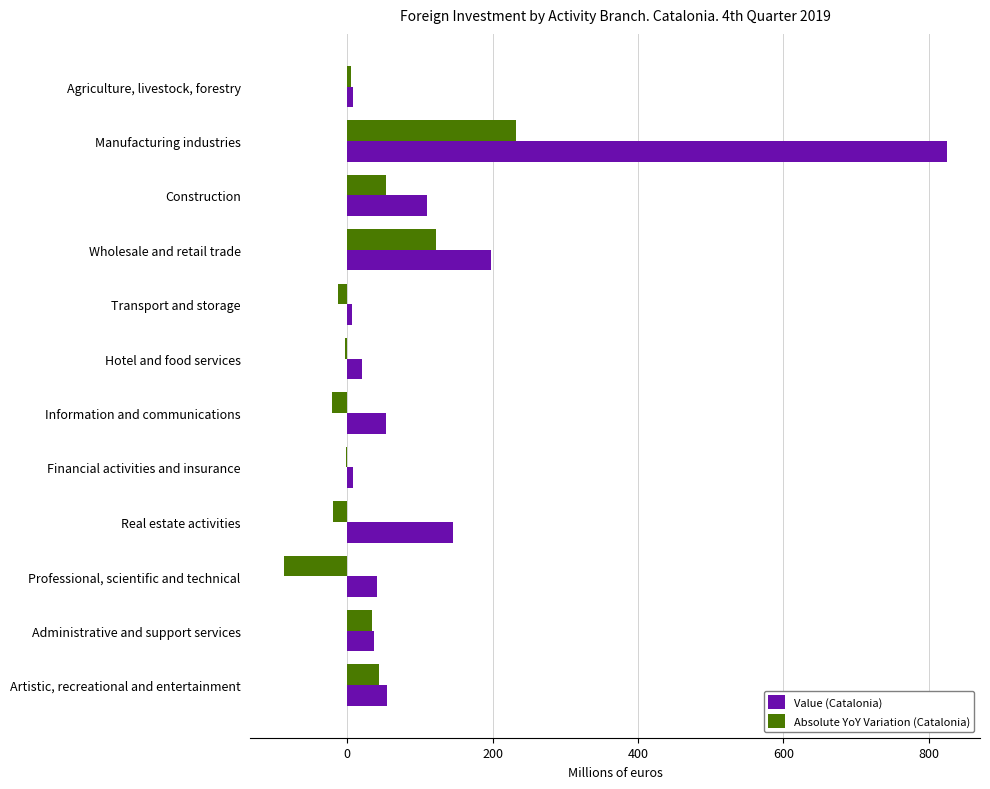

Between Transport and storage and Artistic, recreational and entertainment, which series saw the biggest shift?

Absolute YoY Variation (Catalonia)